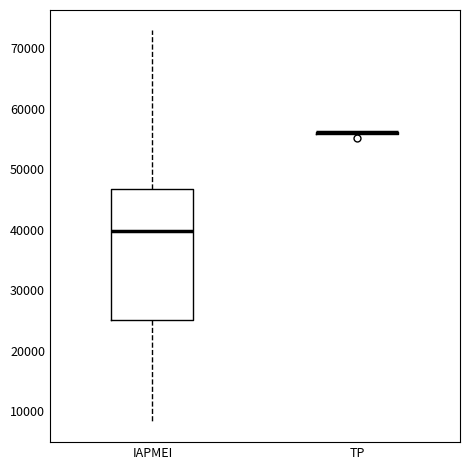

Reading left to right, read every box against the y-axis: the position of its median line, the range the box covers, and the ends of its whiskers. The values are not printed on the chart, so give them approximately, as read against the axis.

IAPMEI: median 40000, box 25000 to 47000, whiskers 8000 to 73000
TP: box collapsed to a line at 56000, whiskers 56000 to 56000